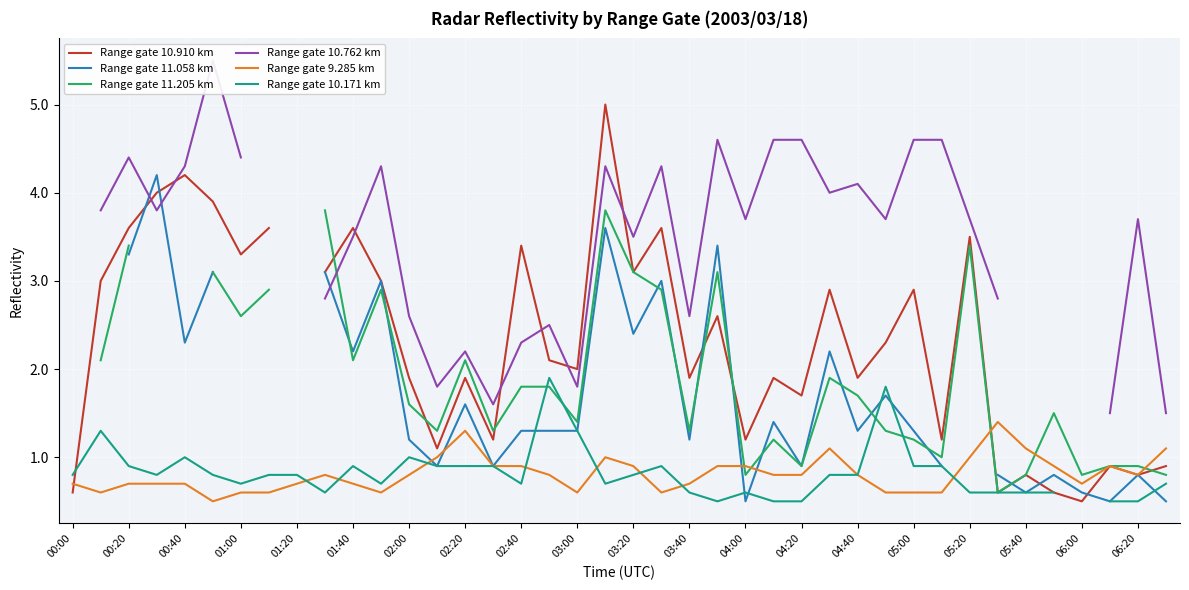

How many data points does each series have?

40